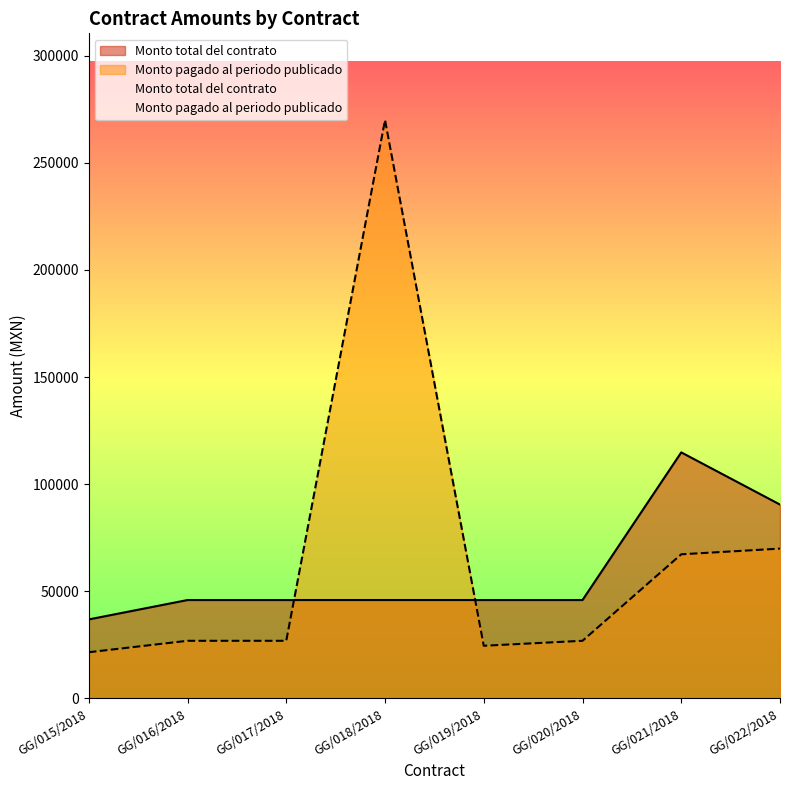

Between GG/020/2018 and GG/021/2018, which series saw the biggest shift?

Monto total del contrato